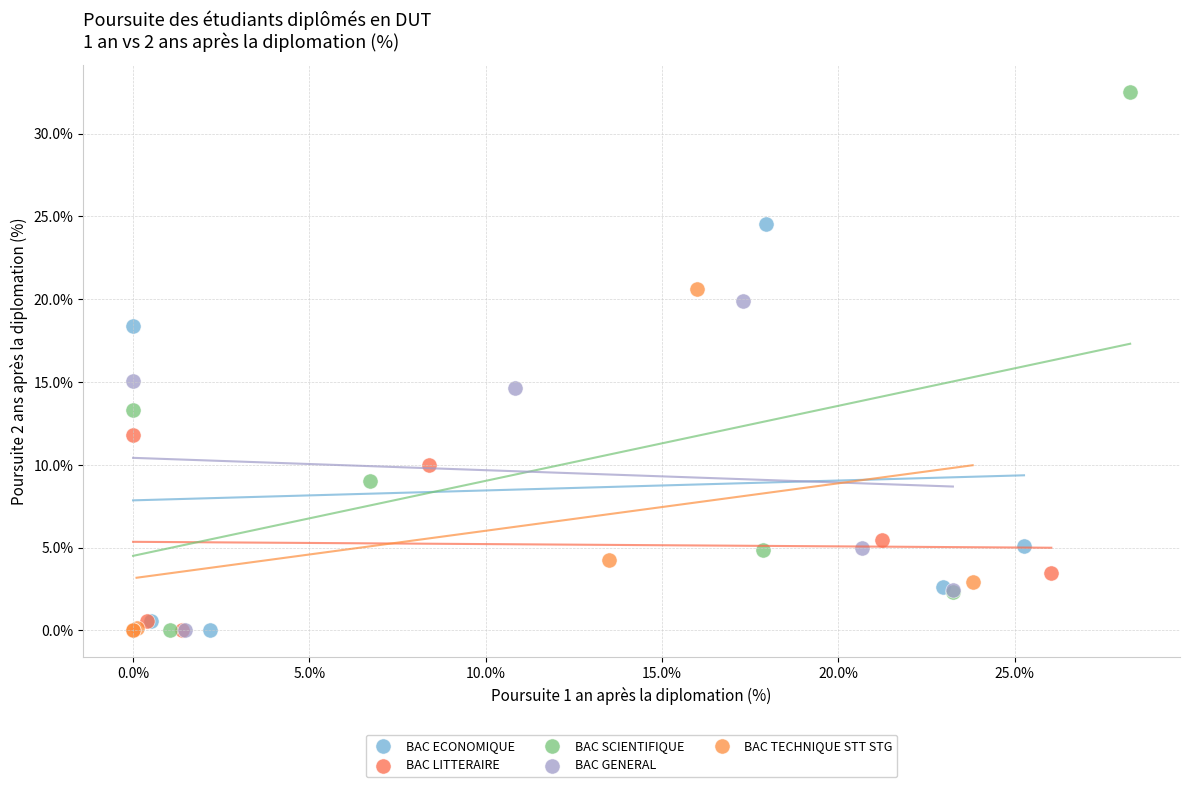

Which series has the widest spread of Y values?

BAC SCIENTIFIQUE